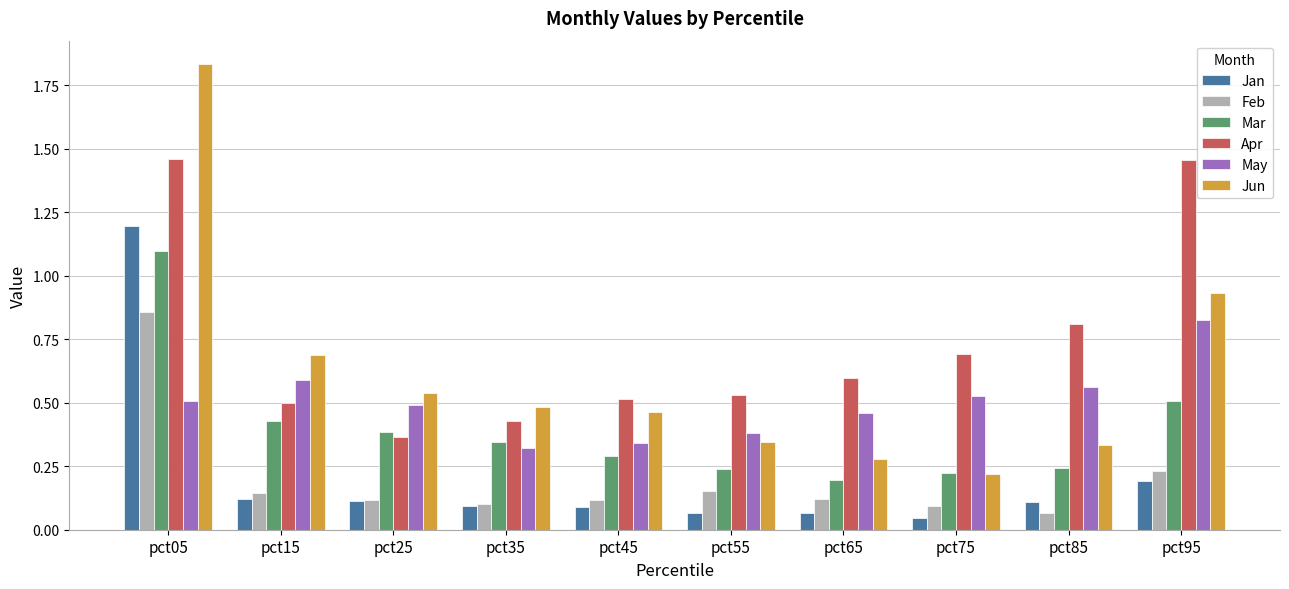

What is the sum of all Jan values?

2.1